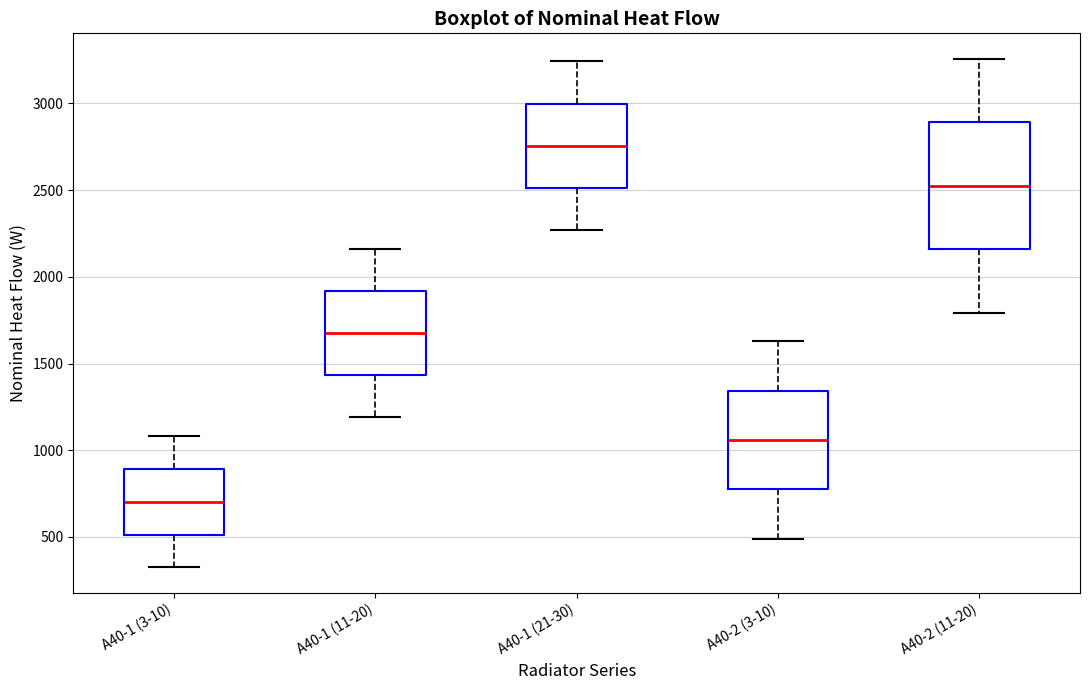

Which box is the tallest, from its lower edge to its upper edge?

А40-2 (11-20)